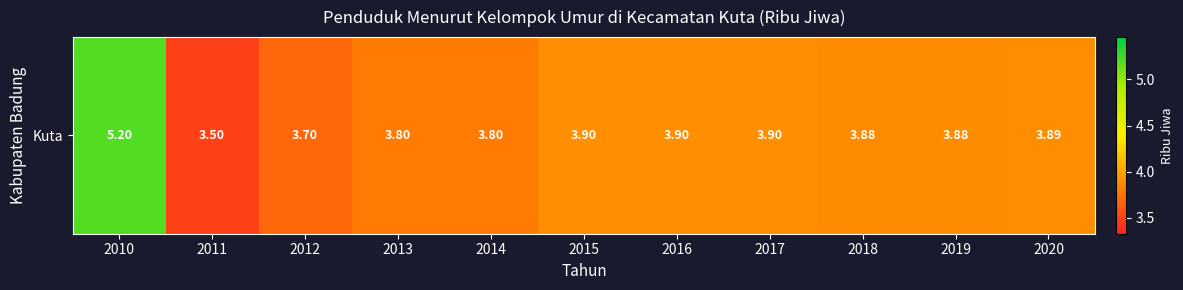

List the labels in order of value, smallest first.

2011, 2012, 2013, 2014, 2018, 2019, 2020, 2015, 2016, 2017, 2010